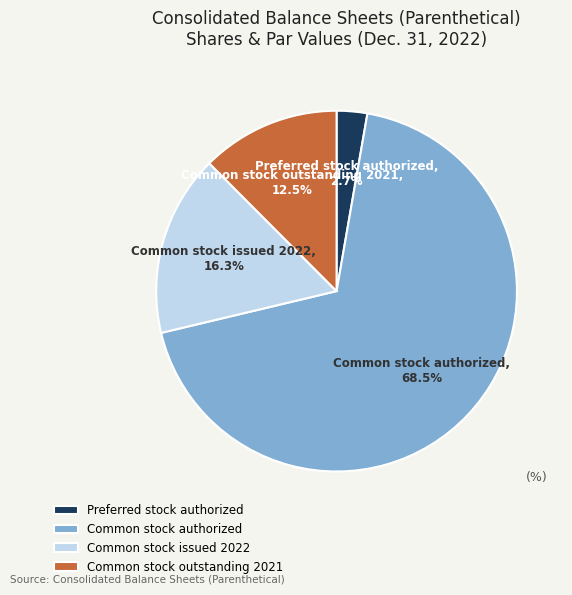

What percentage do Common stock outstanding 2021 and Preferred stock authorized together represent?

15.2%